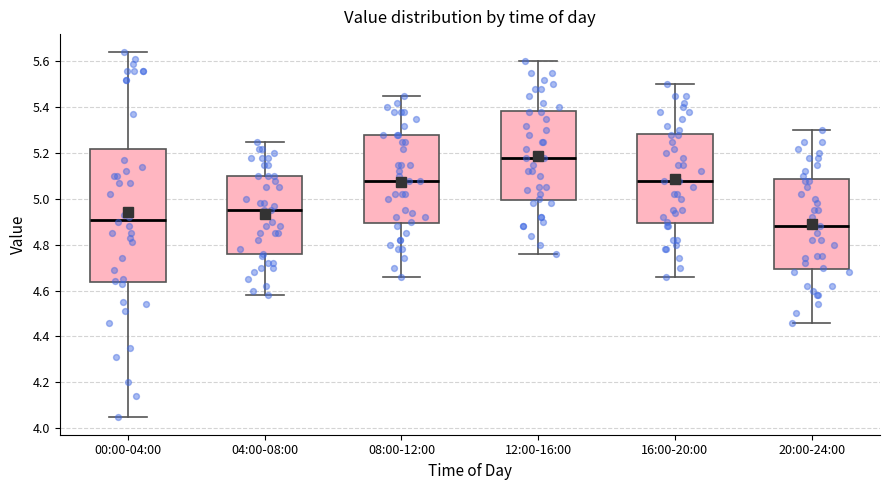

Which box is the tallest, from its lower edge to its upper edge?

00:00-04:00